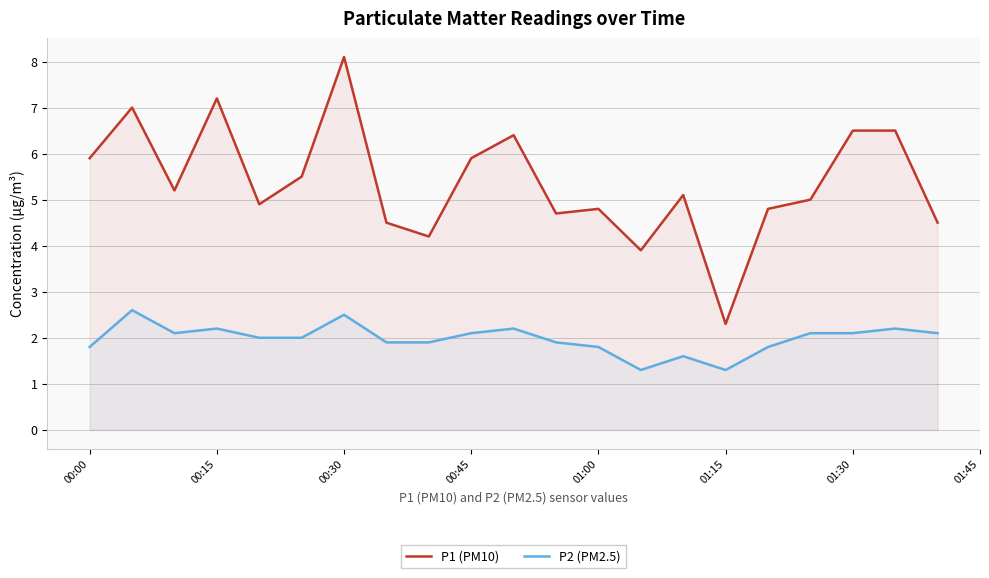

What are all the series names shown in the legend?

P1 (PM10), P2 (PM2.5)